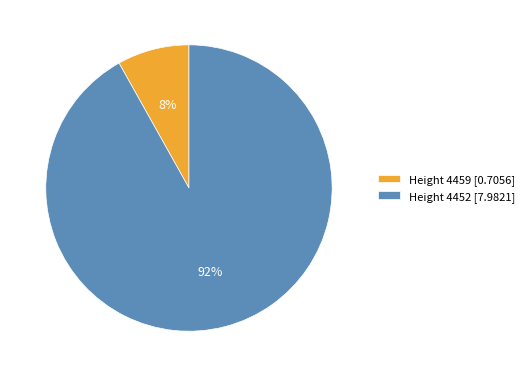

Which category has the biggest portion of the pie?

Height 4452 [7.9821]